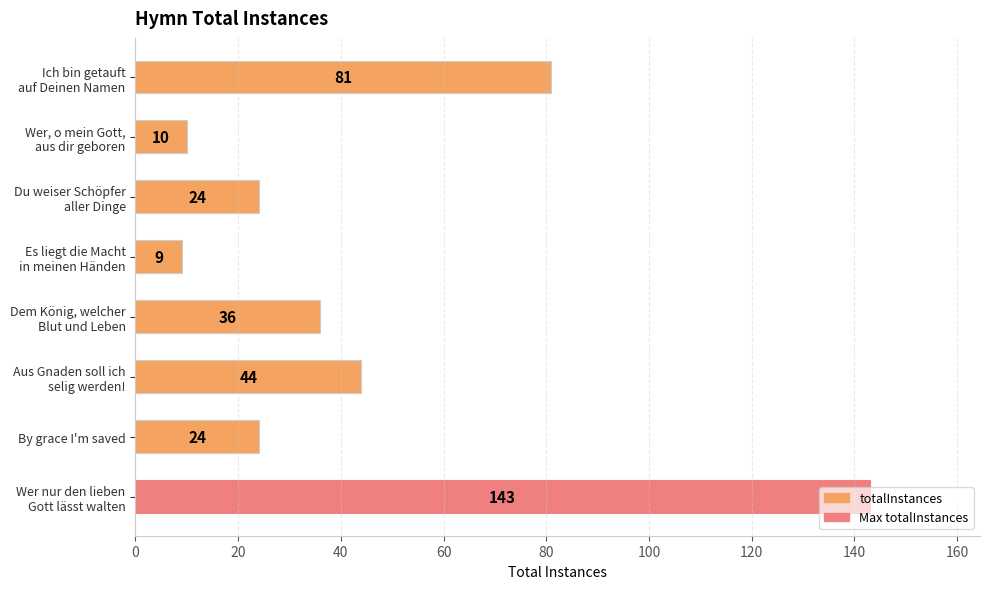

What is the difference between the maximum and second lowest values?

133